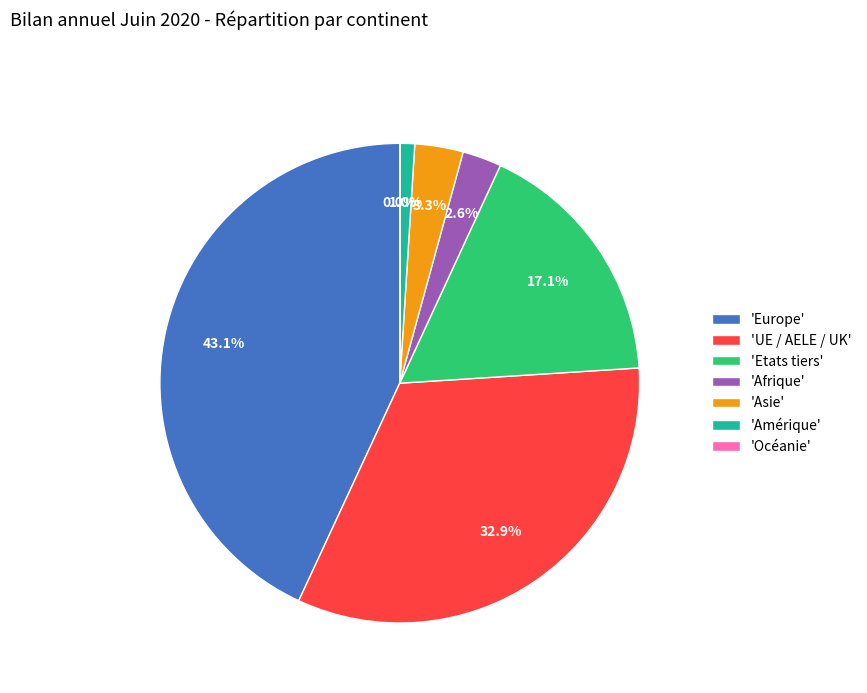

Is there any slice that represents more than half of the pie?

No